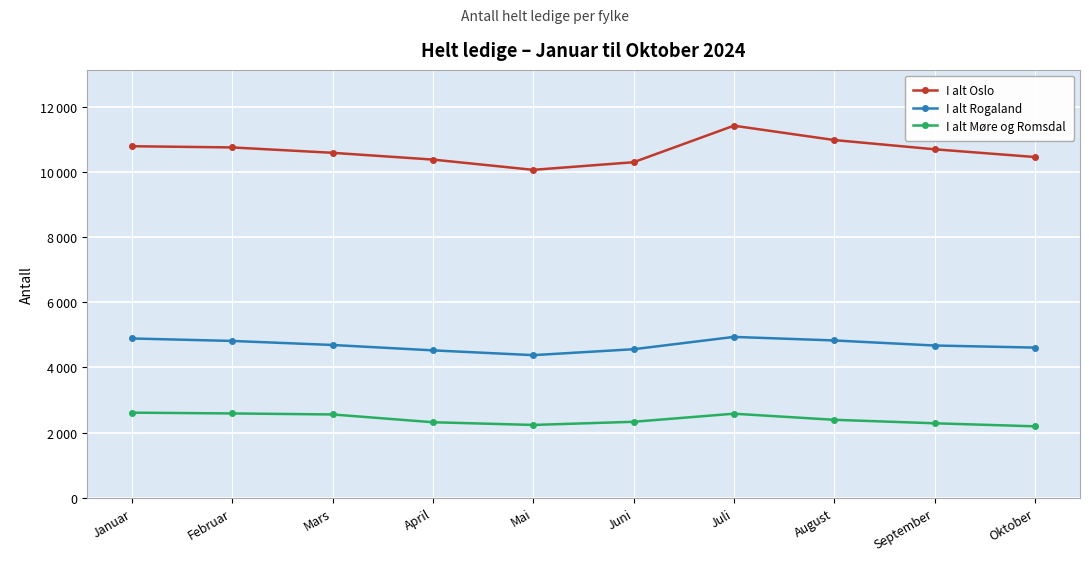

What are all the series names shown in the legend?

I alt Oslo, I alt Rogaland, I alt Møre og Romsdal